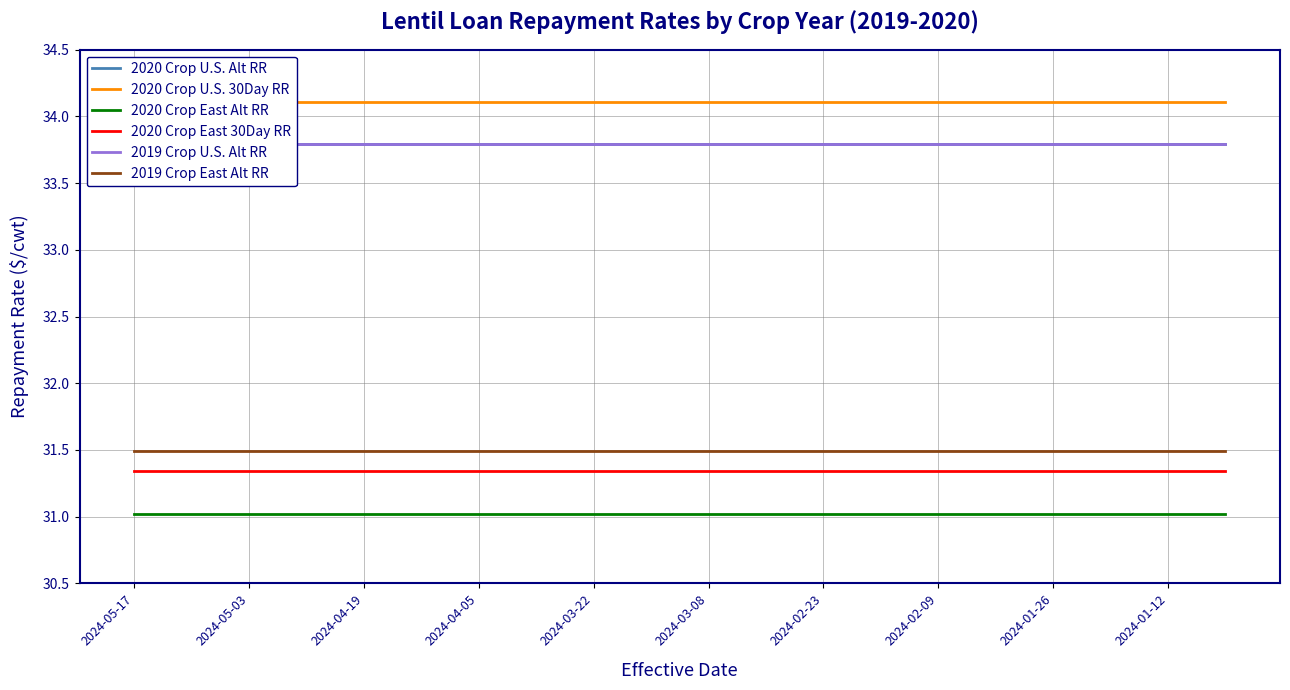

The 2020 Crop East 30Day RR series shows 40.9 at 2024-03-22. True or false?

False